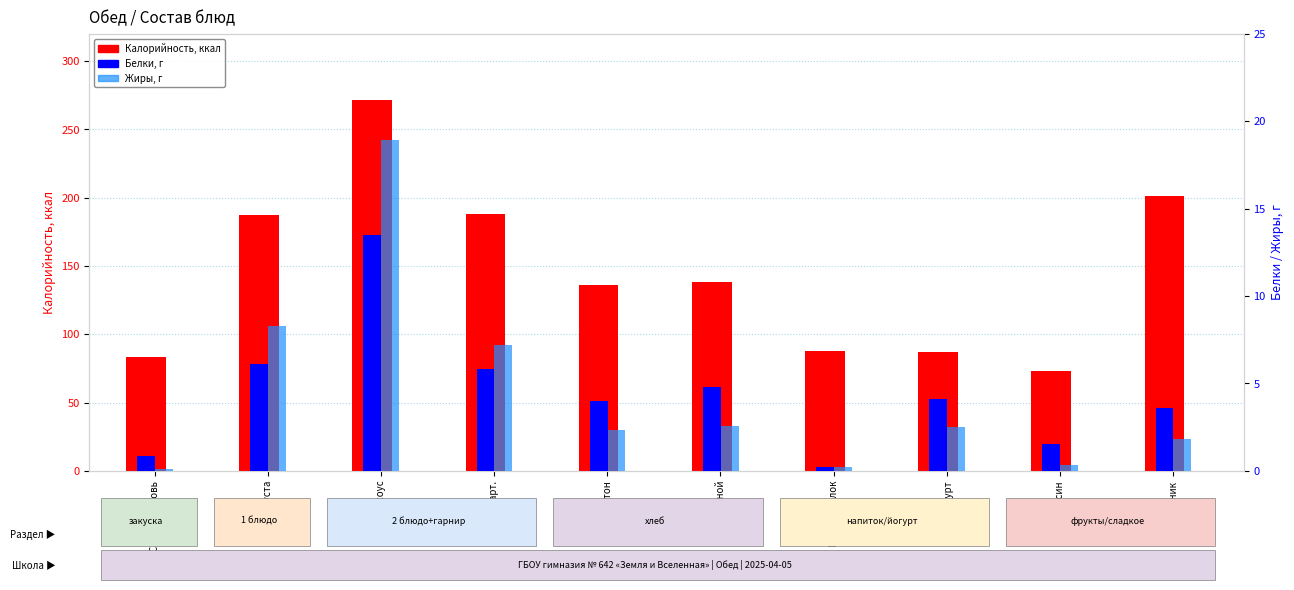

Where does the Белки series first go above 4?

Щи капуста